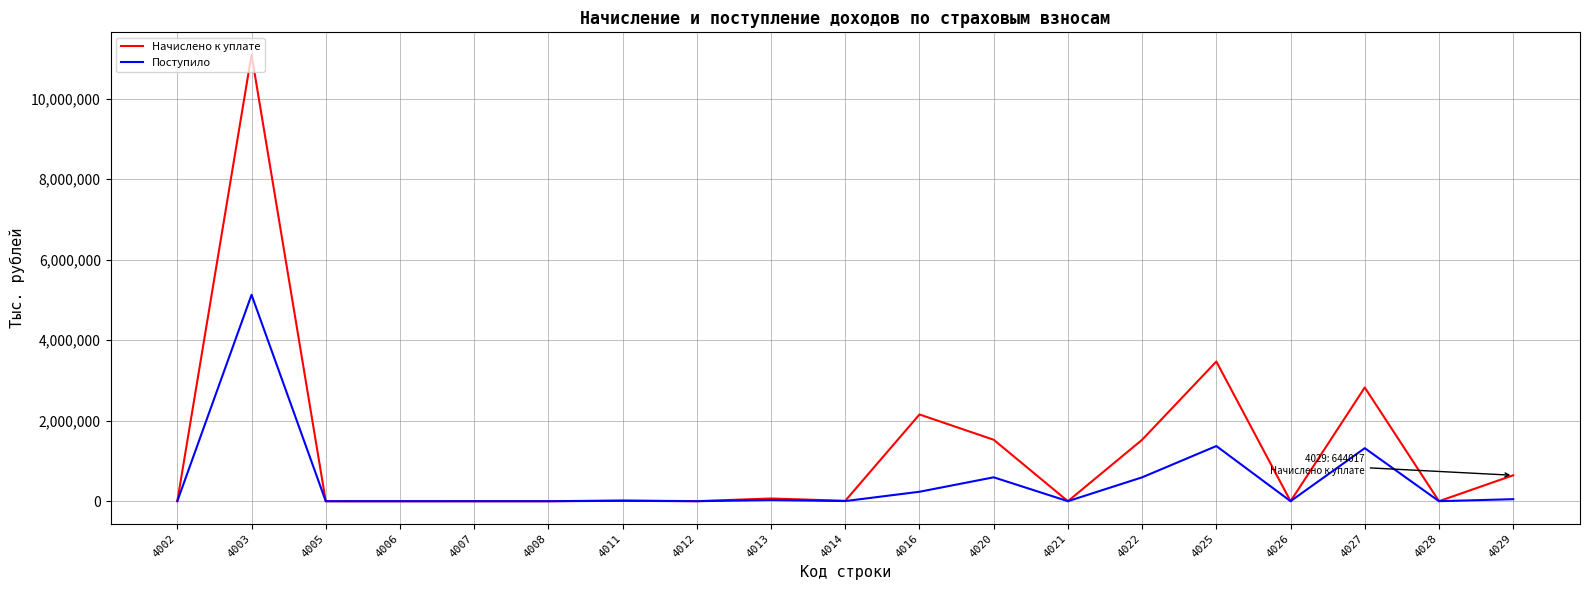

The Поступило series shows -3 at 4007. True or false?

True